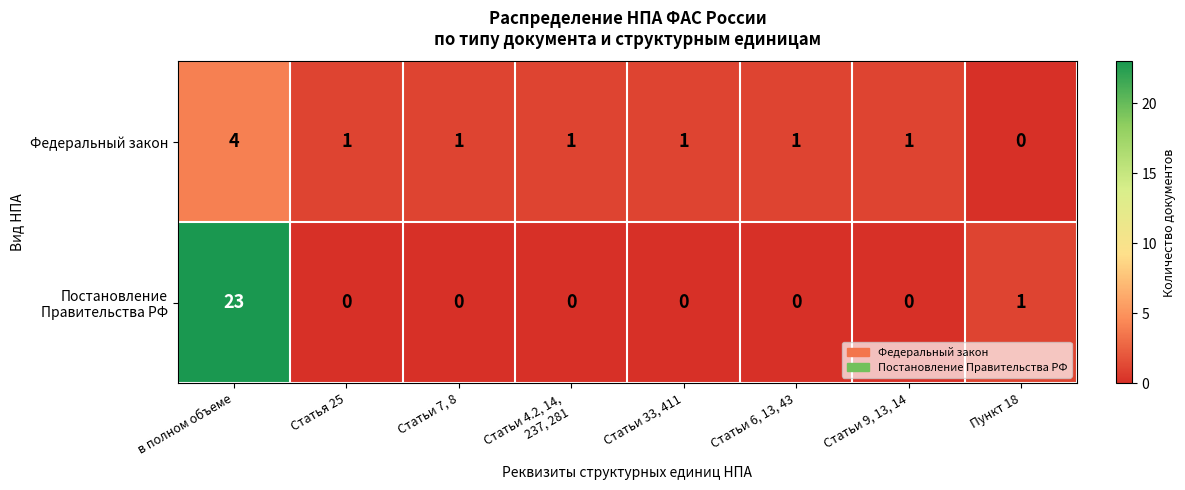

The value of Федеральный закон at в полном объеме is 7. True or false?

False